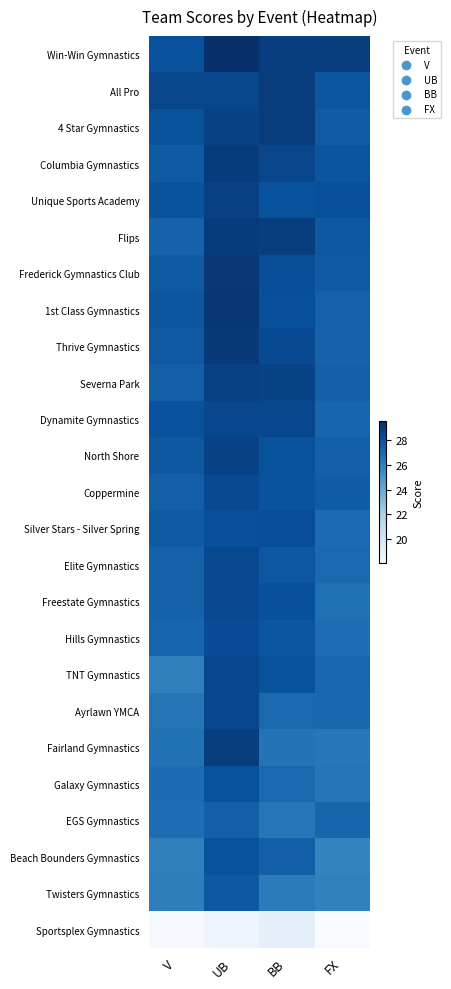

Reading right to left, transcribe all the data shown in this chart.

Win-Win Gymnastics: FX=28.9	BB=28.9	UB=29.6	V=28.1
All Pro: FX=27.9	BB=29.0	UB=28.6	V=28.6
4 Star Gymnastics: FX=27.6	BB=29.0	UB=28.8	V=28.1
Columbia Gymnastics: FX=27.9	BB=28.6	UB=29.1	V=27.6
Unique Sports Academy: FX=28.2	BB=28.1	UB=28.9	V=28.0
Flips: FX=27.8	BB=28.9	UB=29.1	V=27.4
Frederick Gymnastics Club: FX=27.7	BB=28.2	UB=29.2	V=27.7
1st Class Gymnastics: FX=27.4	BB=28.2	UB=29.2	V=27.9
Thrive Gymnastics: FX=27.4	BB=28.4	UB=29.1	V=27.8
Severna Park: FX=27.4	BB=28.7	UB=28.8	V=27.5
Dynamite Gymnastics: FX=27.2	BB=28.5	UB=28.5	V=28.1
North Shore: FX=27.4	BB=28.1	UB=28.8	V=27.9
Coppermine: FX=27.6	BB=28.0	UB=28.4	V=27.5
Silver Stars - Silver Spring: FX=26.9	BB=28.2	UB=28.2	V=27.6
Elite Gymnastics: FX=27.0	BB=27.8	UB=28.4	V=27.4
Freestate Gymnastics: FX=26.7	BB=28.2	UB=28.4	V=27.4
Hills Gymnastics: FX=26.9	BB=27.9	UB=28.3	V=27.2
TNT Gymnastics: FX=27.1	BB=28.0	UB=28.5	V=26.1
Ayrlawn YMCA: FX=27.1	BB=27.1	UB=28.5	V=26.6
Fairland Gymnastics: FX=26.4	BB=26.6	UB=29.0	V=26.7
Galaxy Gymnastics: FX=26.6	BB=27.0	UB=28.1	V=26.9
EGS Gymnastics: FX=27.2	BB=26.5	UB=27.4	V=26.9
Beach Bounders Gymnastics: FX=25.9	BB=27.5	UB=28.1	V=26.1
Twisters Gymnastics: FX=25.9	BB=26.2	UB=27.8	V=26.1
Sportsplex Gymnastics: FX=18.1	BB=19.1	UB=18.6	V=18.1